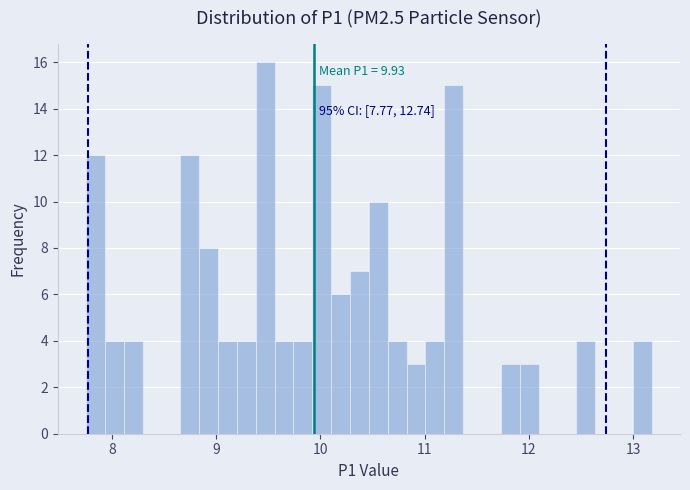

Around what value on the x-axis is the tallest bar? Give the approximate position of its centre, as read against the axis.

9.5